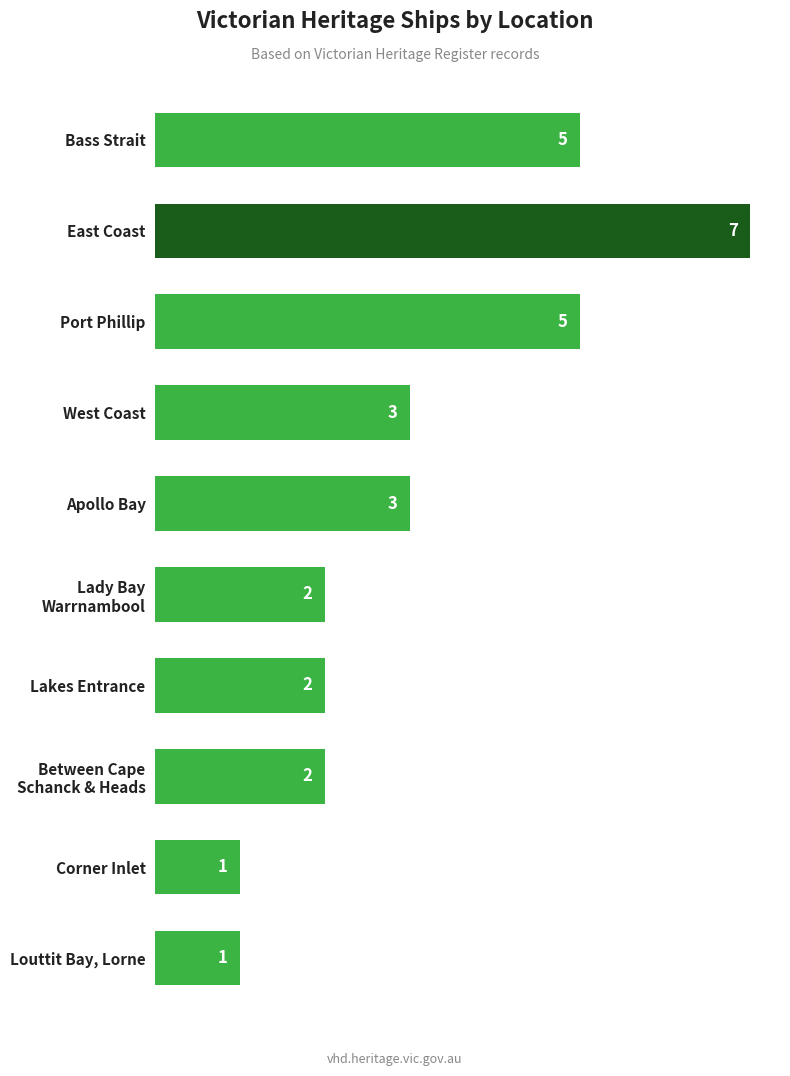

How many categories are shown in the chart?

10